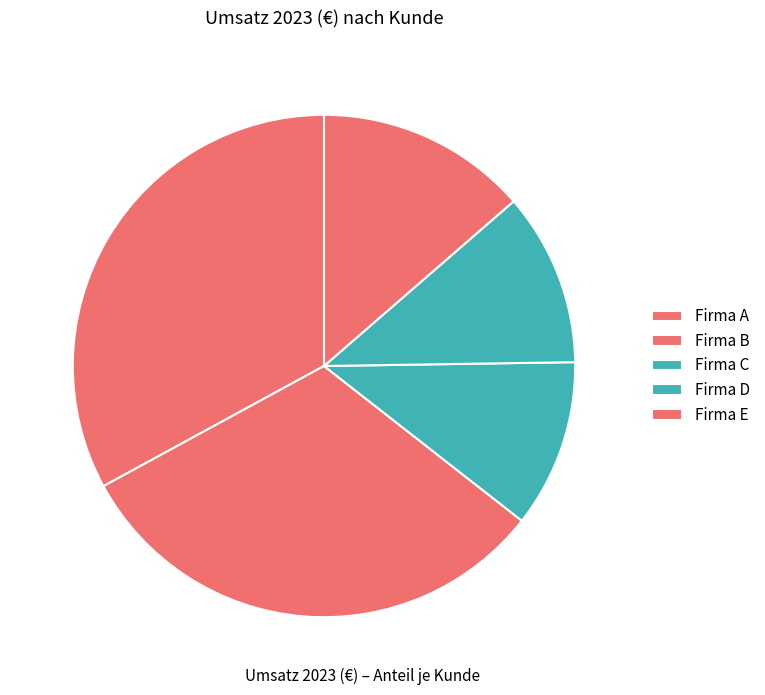

True or false: Firma A accounts for 24% of the total.

False